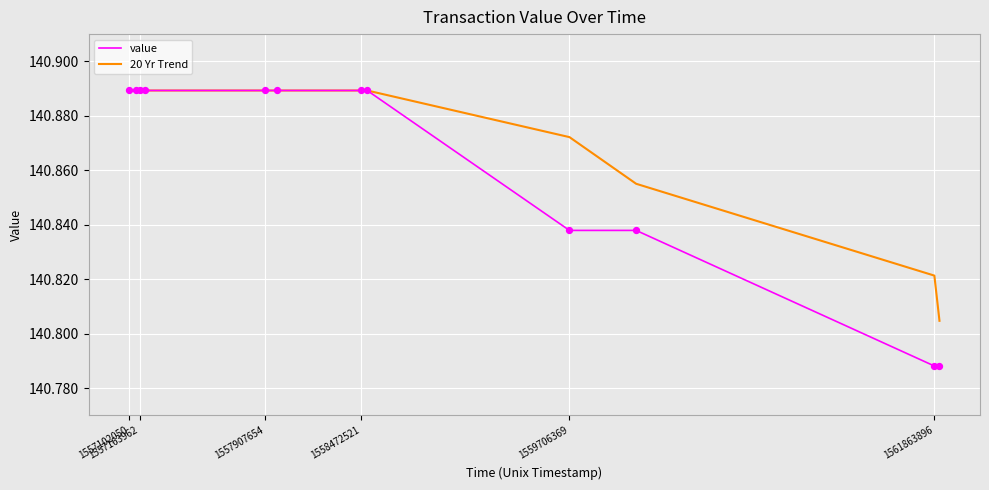

Which series has the largest total across all categories?

20 Yr Trend